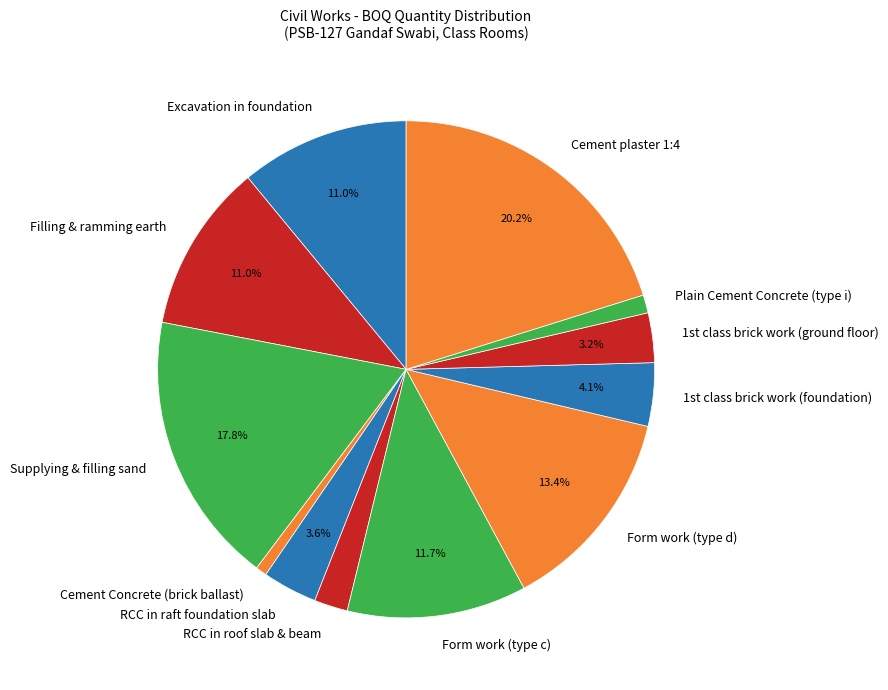

What is the total percentage of Excavation in foundation and Filling & ramming earth?

22.0%